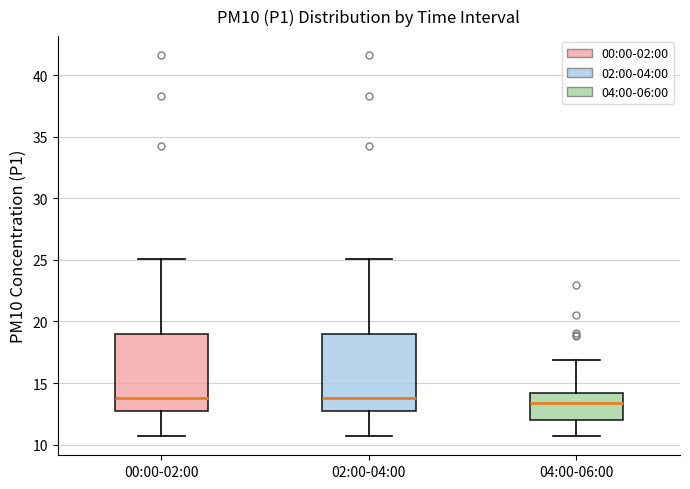

Reading left to right, transcribe this box plot: for each box, give where its median line is, the range the box spans, and where its two whiskers end, as read against the y-axis. The values are not printed on the chart, so give them approximately, as read against the axis.

00:00-02:00: median 14.0, box 12.5 to 19.0, whiskers 10.5 to 25.0
02:00-04:00: median 14.0, box 12.5 to 19.0, whiskers 10.5 to 25.0
04:00-06:00: median 13.5, box 12.0 to 14.0, whiskers 10.5 to 17.0